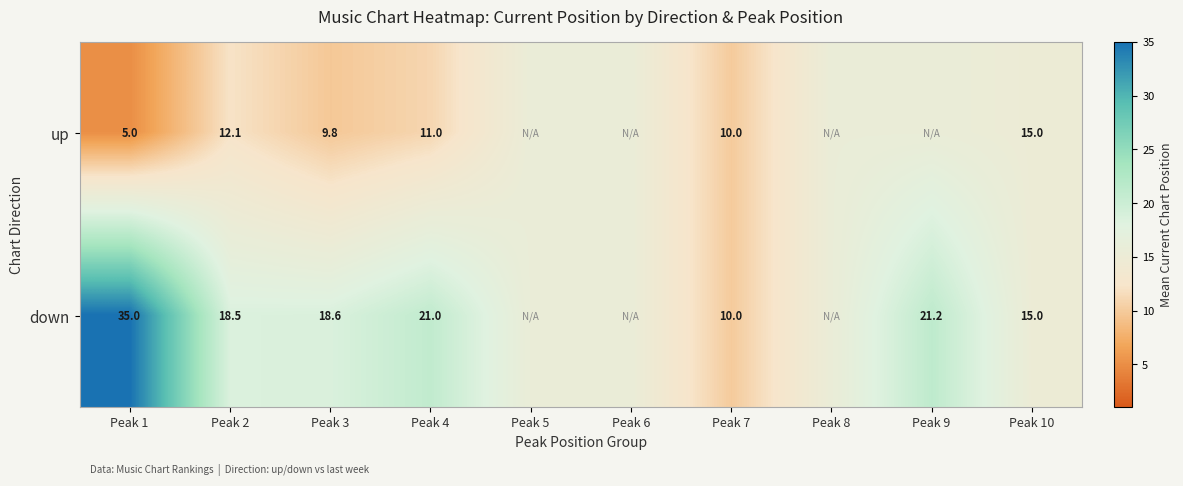

At how many categories does at least one series exceed 25?

1